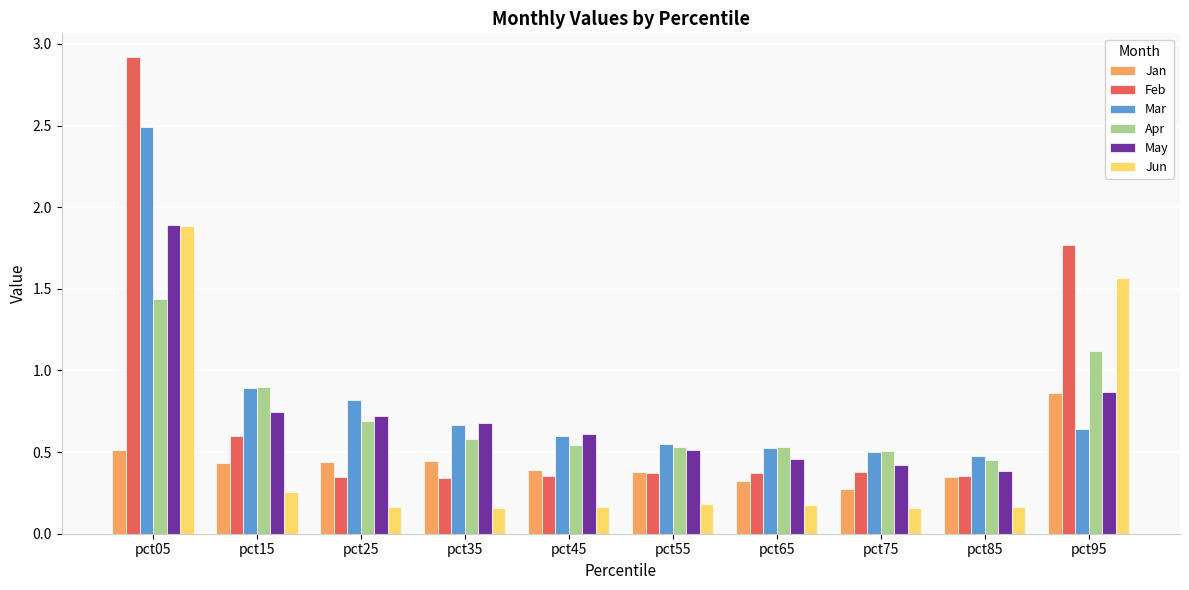

At which label is May closest to 1?

pct95